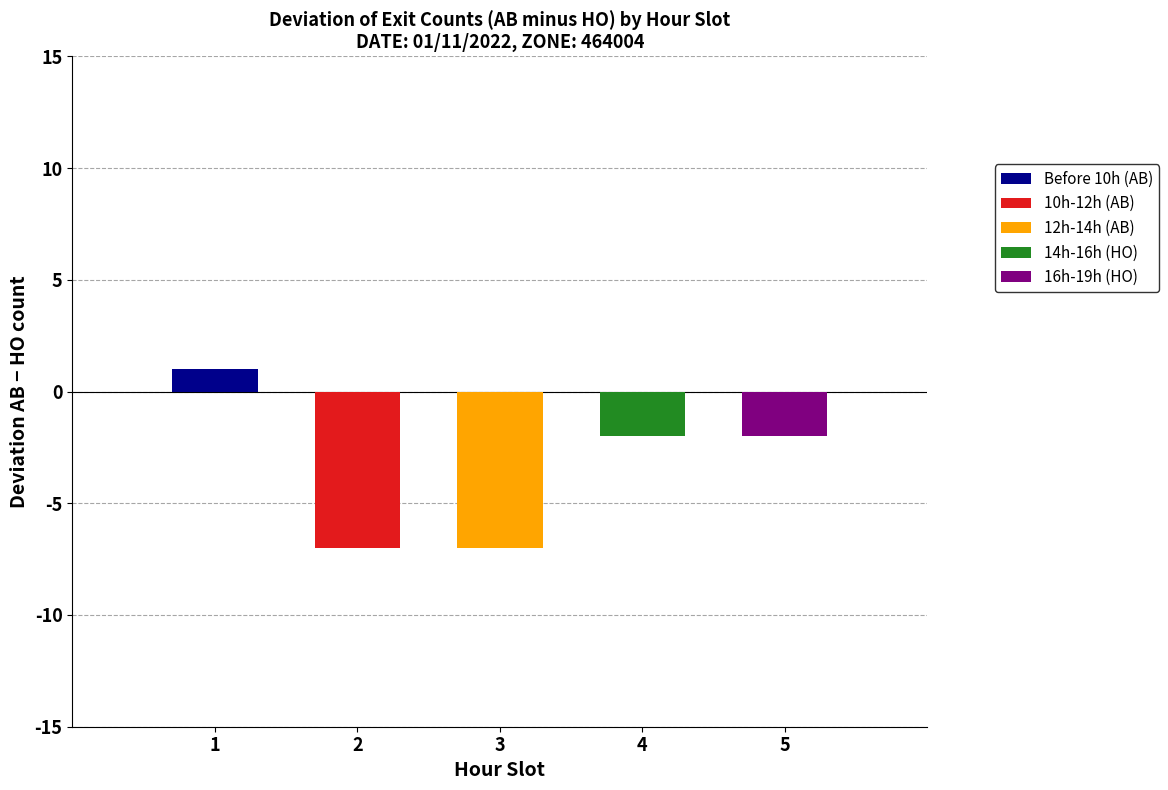

The value of HO at 11:00-12:00 is 8. True or false?

True